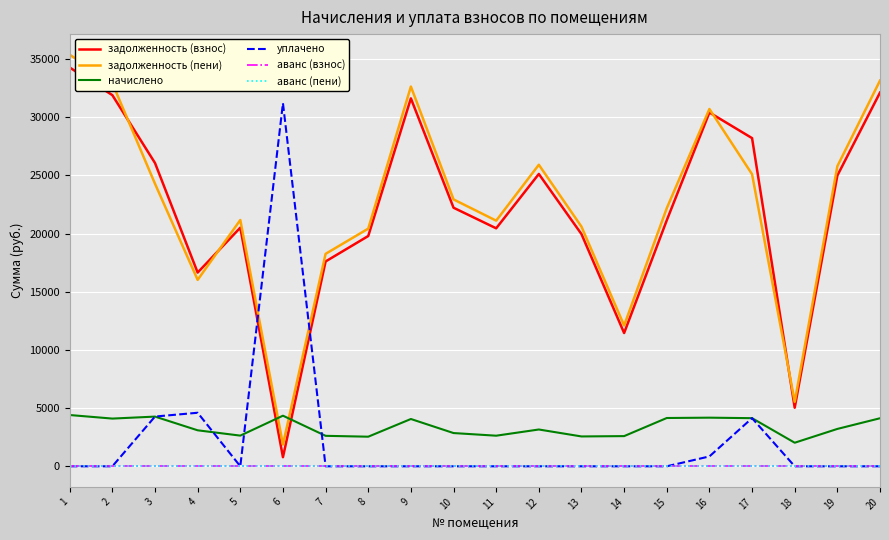

True or false: уплачено has a value of 1288.4 at 16.

False